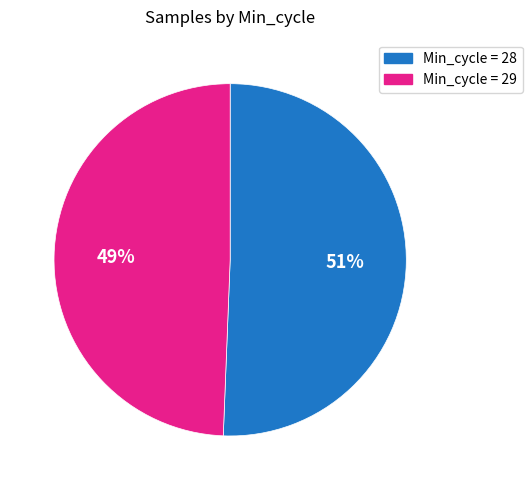

To the nearest percent, what is the average slice percentage?

50%